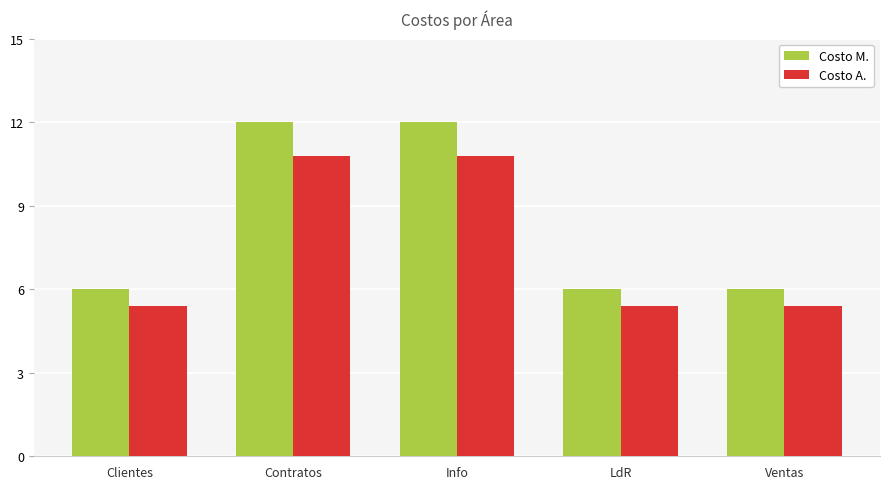

Reading left to right, extract all data points from this chart.

Costo M.: 6.0	12.0	12.0	6.0	6.0
Costo A.: 5.4	10.8	10.8	5.4	5.4